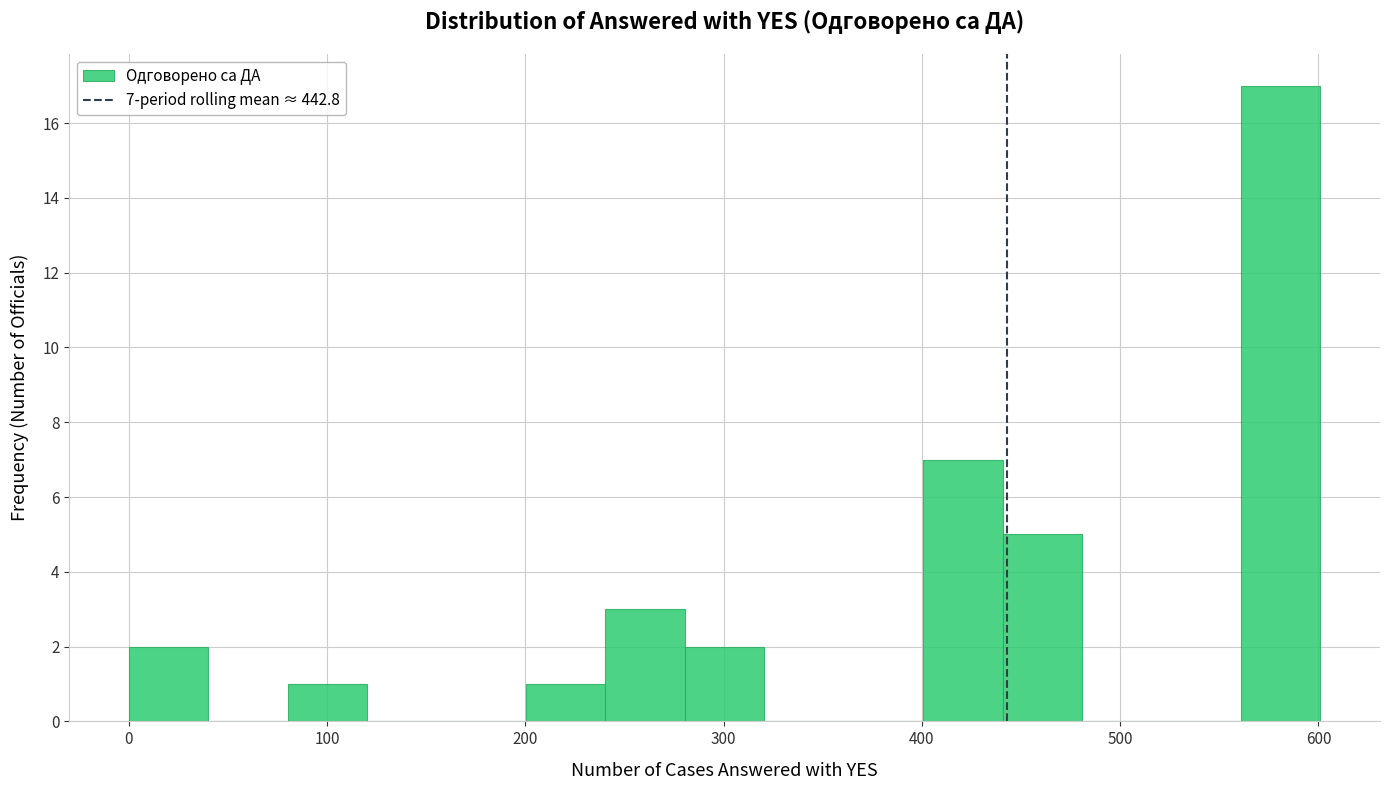

Over which range of the x-axis is the bar tallest?

560 to 600